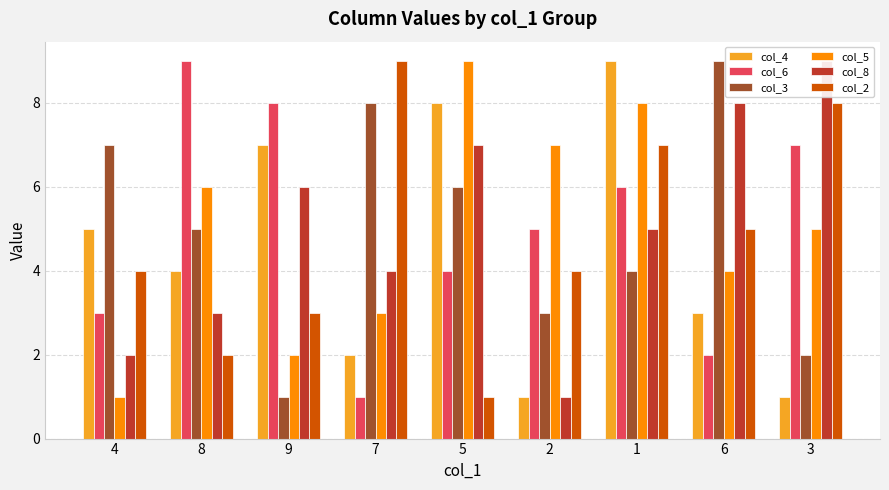

What is the label of the 5th bar from the left?

5